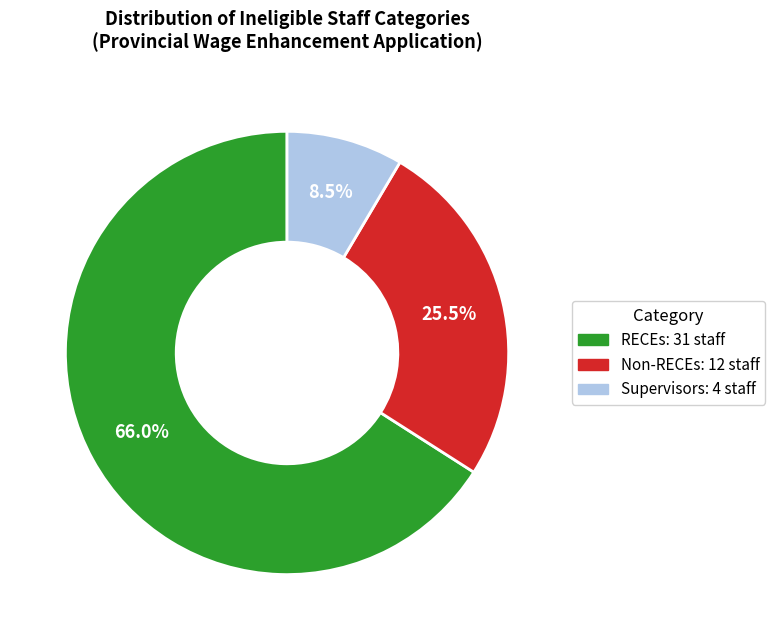

Rank the categories by value from highest to lowest.

RECEs, Non-RECEs, Supervisors